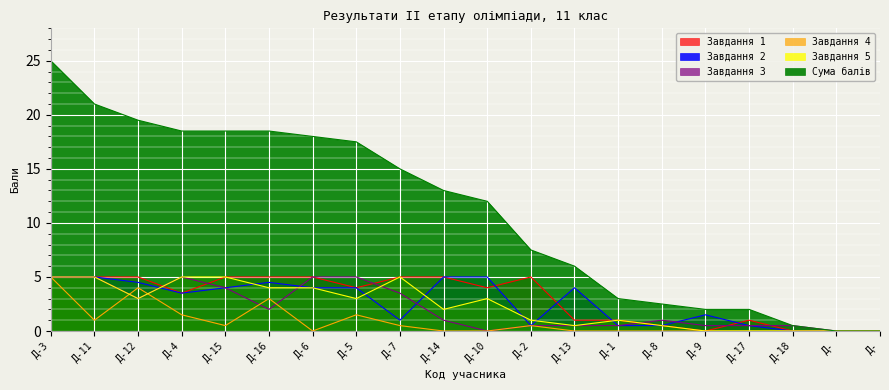

Is it true that Завдання 1 equals 3.5 at Д-4?

True